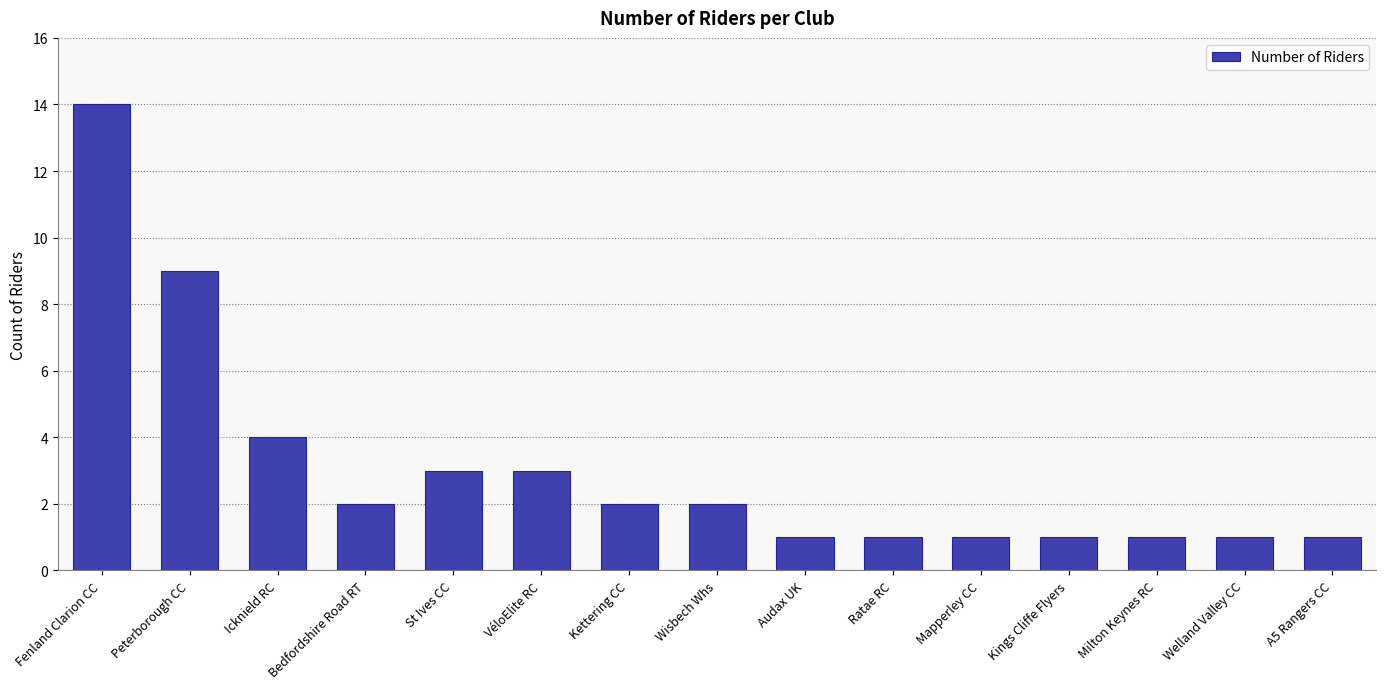

Read the value at Welland Valley CC.

1